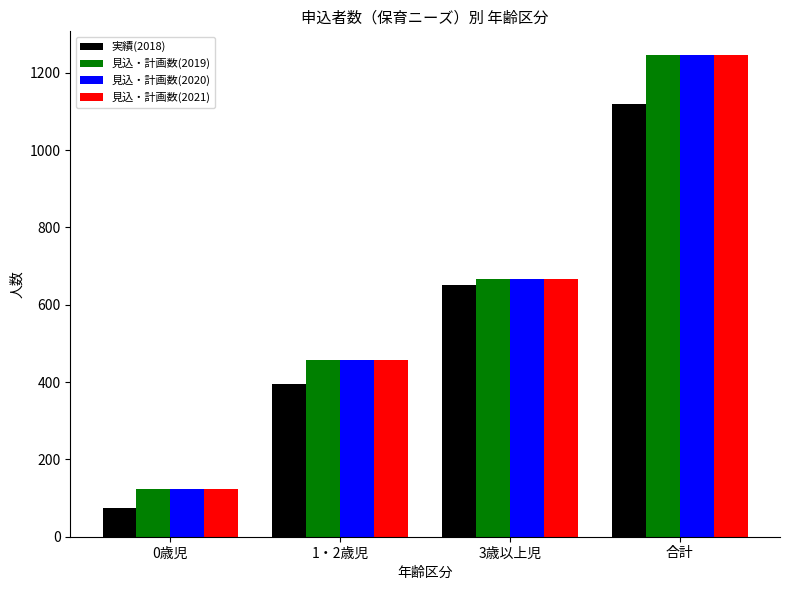

What is the value of the 実績(2018) bar at the 1st from the left?

75